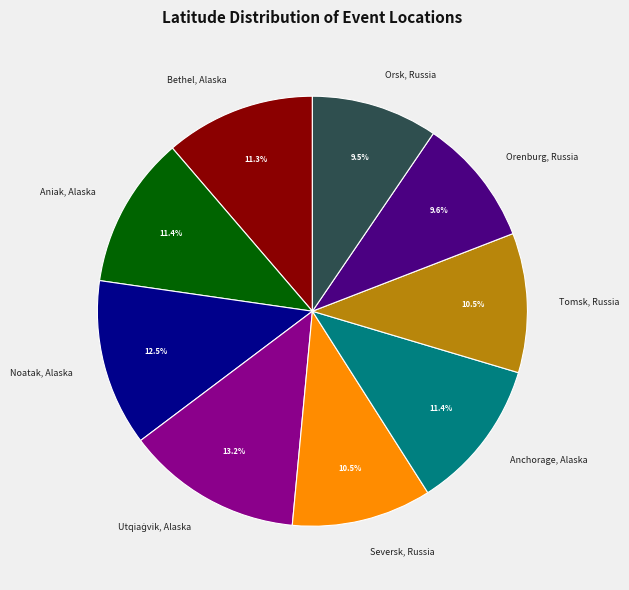

Count the number of slices in the pie.

9